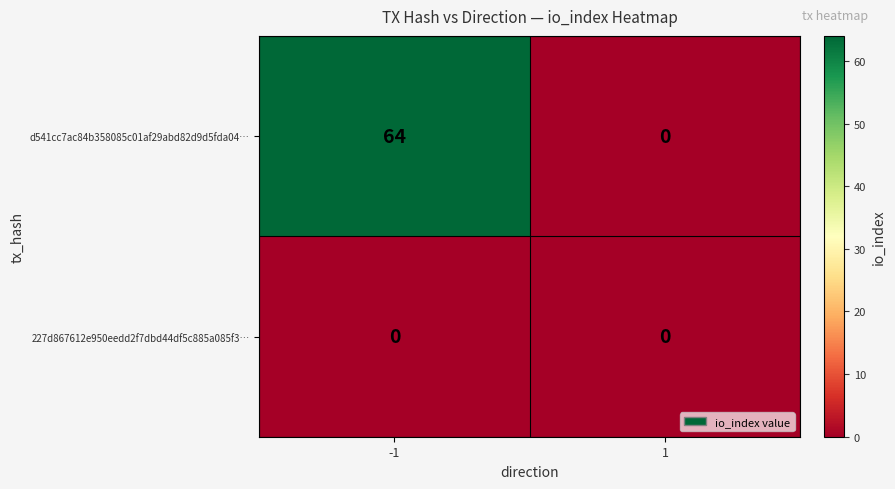

Which series has the largest total across all categories?

d541cc7ac84b358085c01af29abd82d9d5fda04…